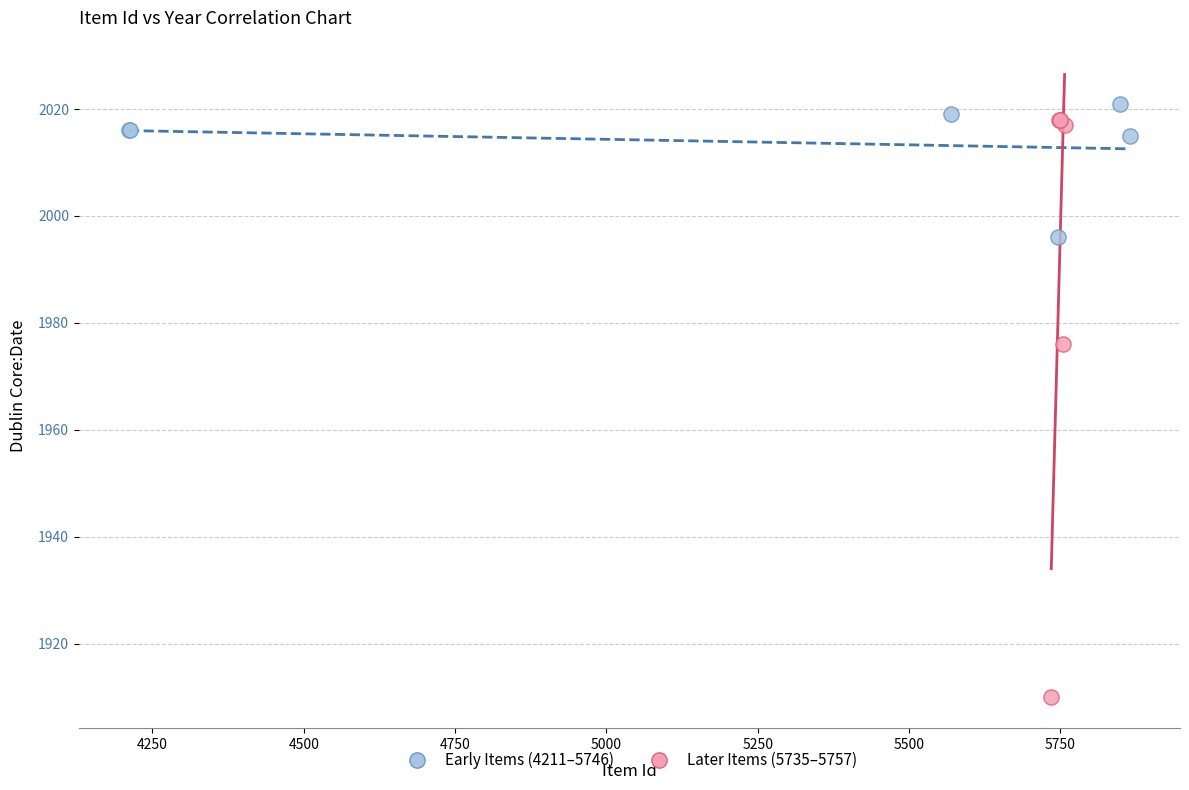

Which series reaches the minimum Y coordinate?

Later Items (5735–5757)